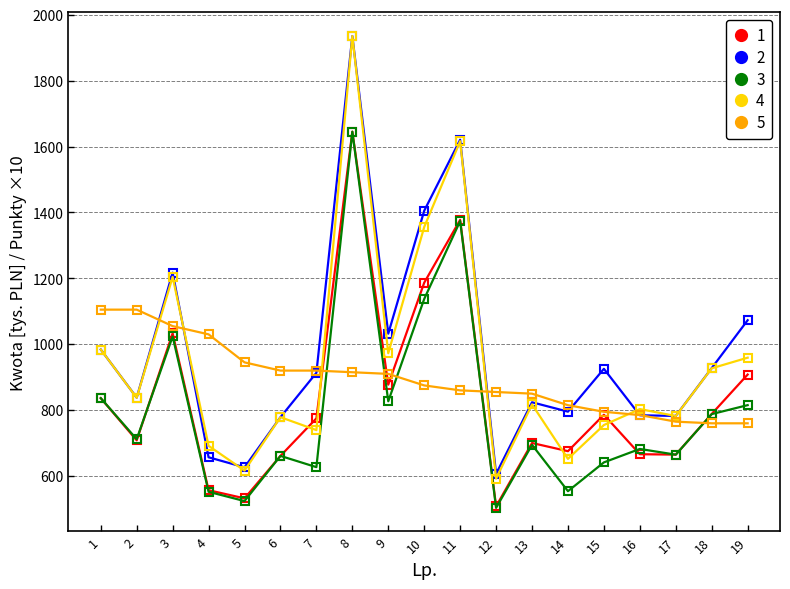

Which series changed the most between 2 and 6?

5